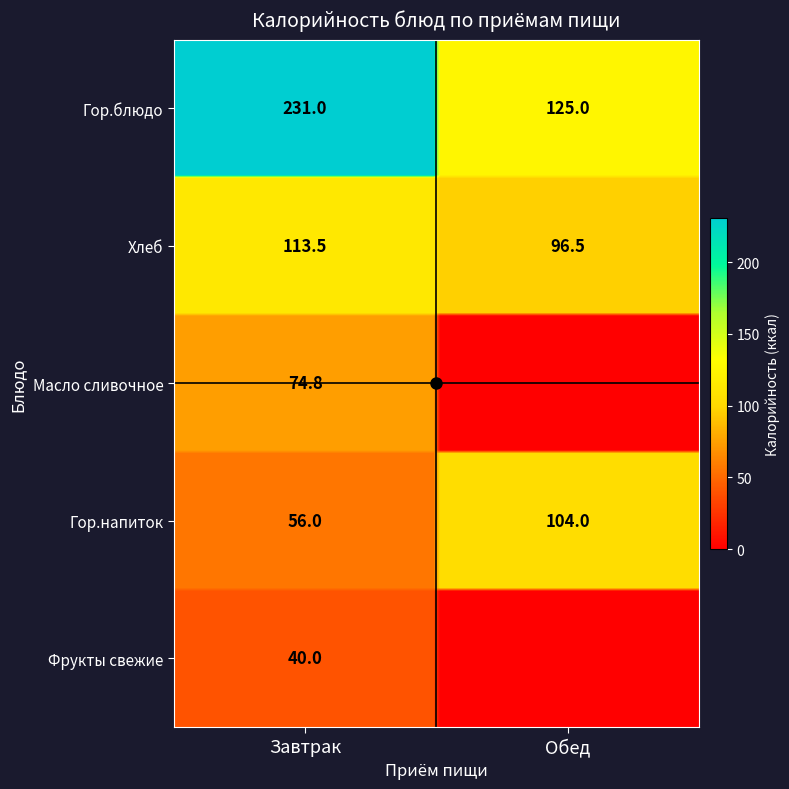

How many data points in Обед are less than 96?

2